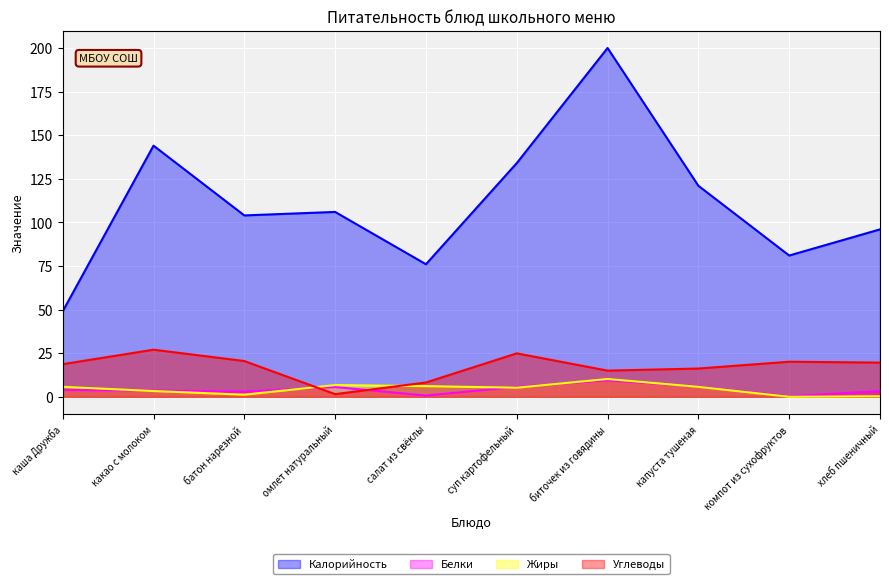

Which series has the largest range (max minus min)?

Калорийность